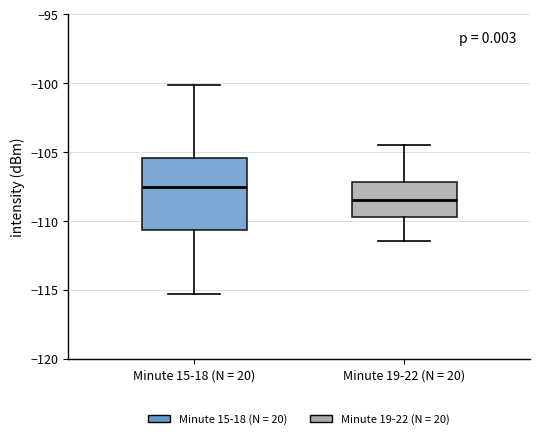

Reading left to right, transcribe this box plot: for each box, give where its median line is, the range the box spans, and where its two whiskers end, as read against the y-axis. The values are not printed on the chart, so give them approximately, as read against the axis.

Minute 15-18 (N = 20): median -107.5, box -110.5 to -105.5, whiskers -115.5 to -100.0
Minute 19-22 (N = 20): median -108.5, box -109.5 to -107.0, whiskers -111.5 to -104.5